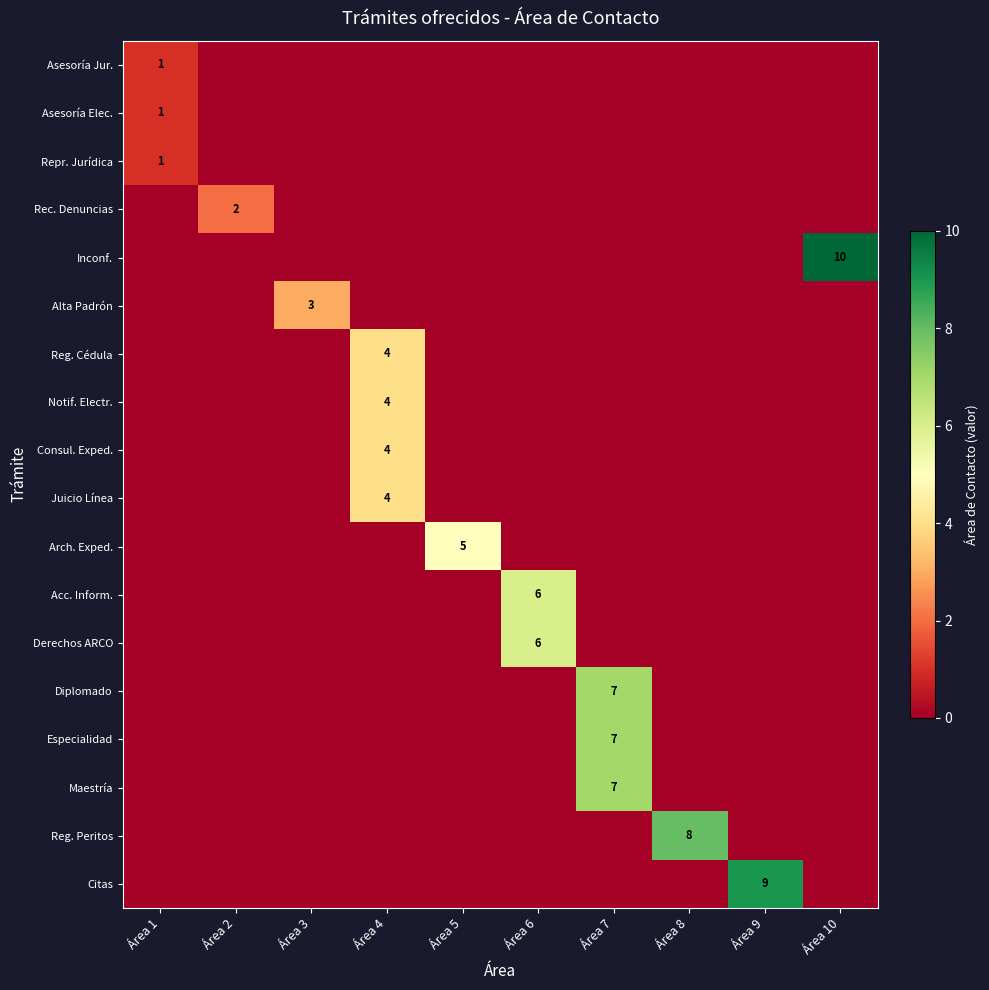

Which series has the largest total across all categories?

Inconf.